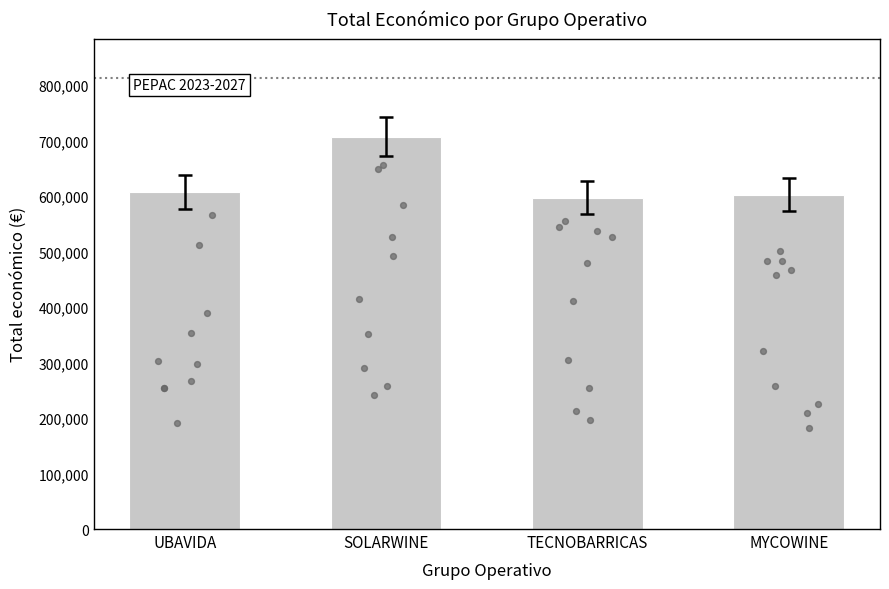

Which has a higher value, SOLARWINE or UBAVIDA?

SOLARWINE